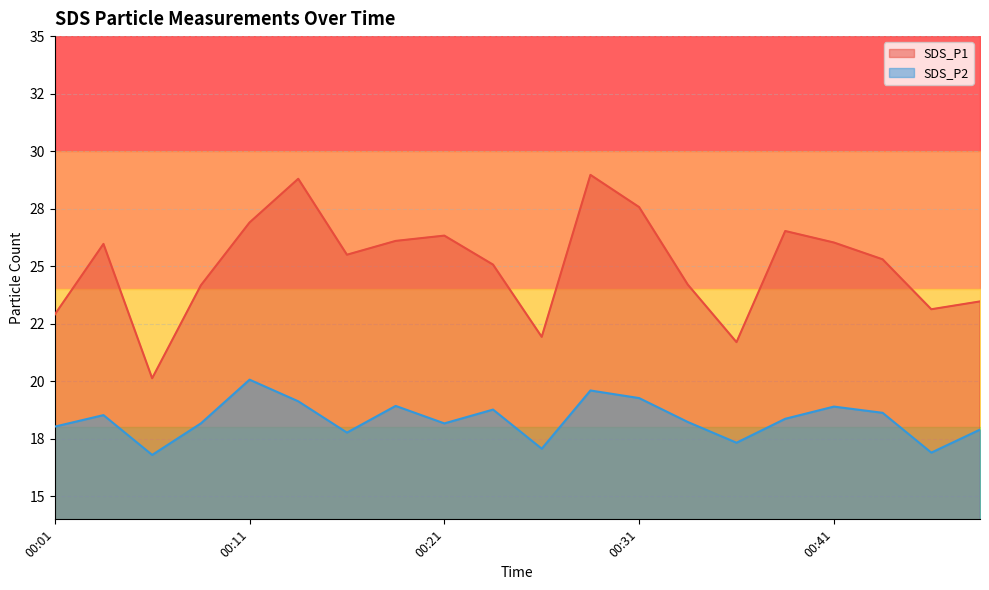

The value of SDS_P2 at 00:01 is 18.0. True or false?

True